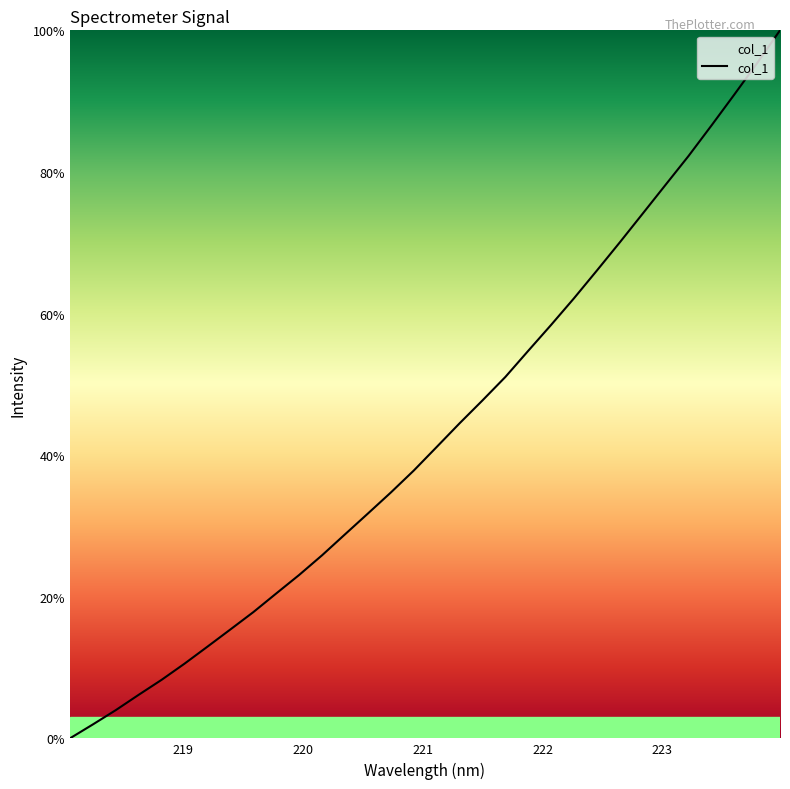

What is the greatest value displayed?

100.0